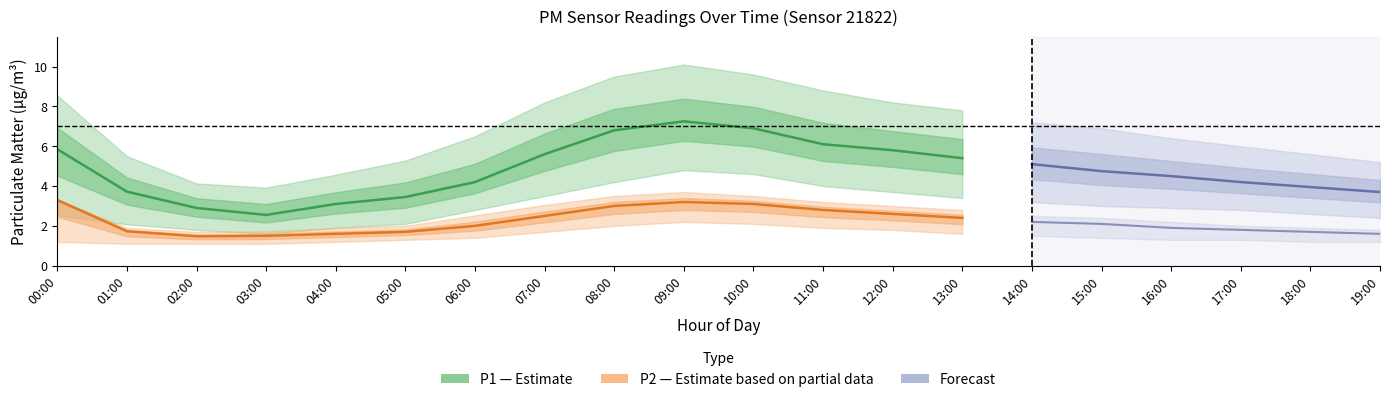

How many data points does each series have?

20